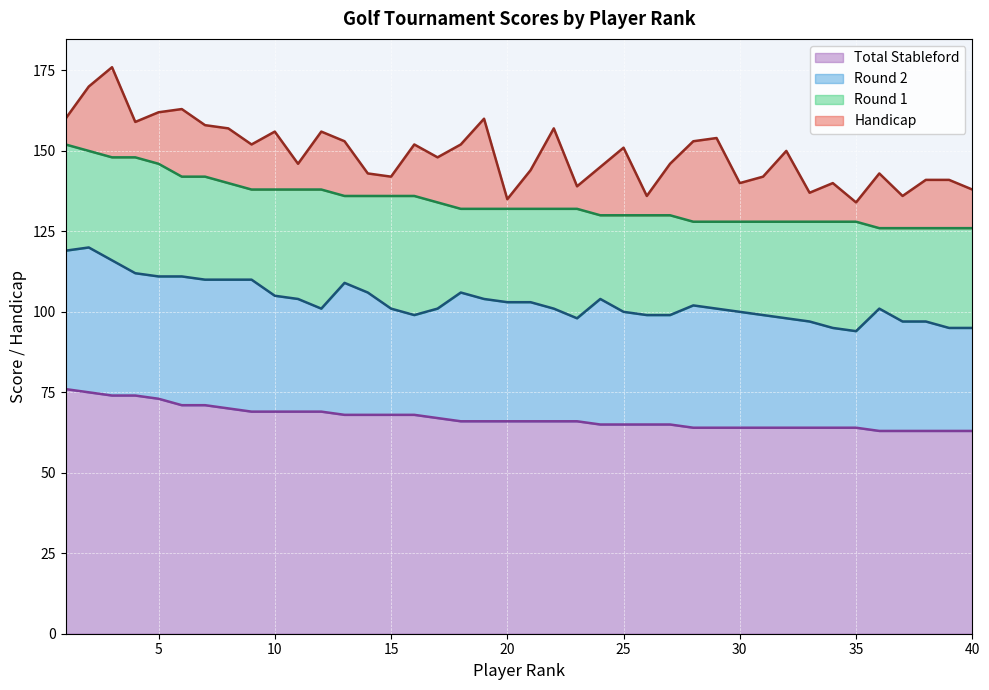

How many interior local peaks does the Handicap series have?

13